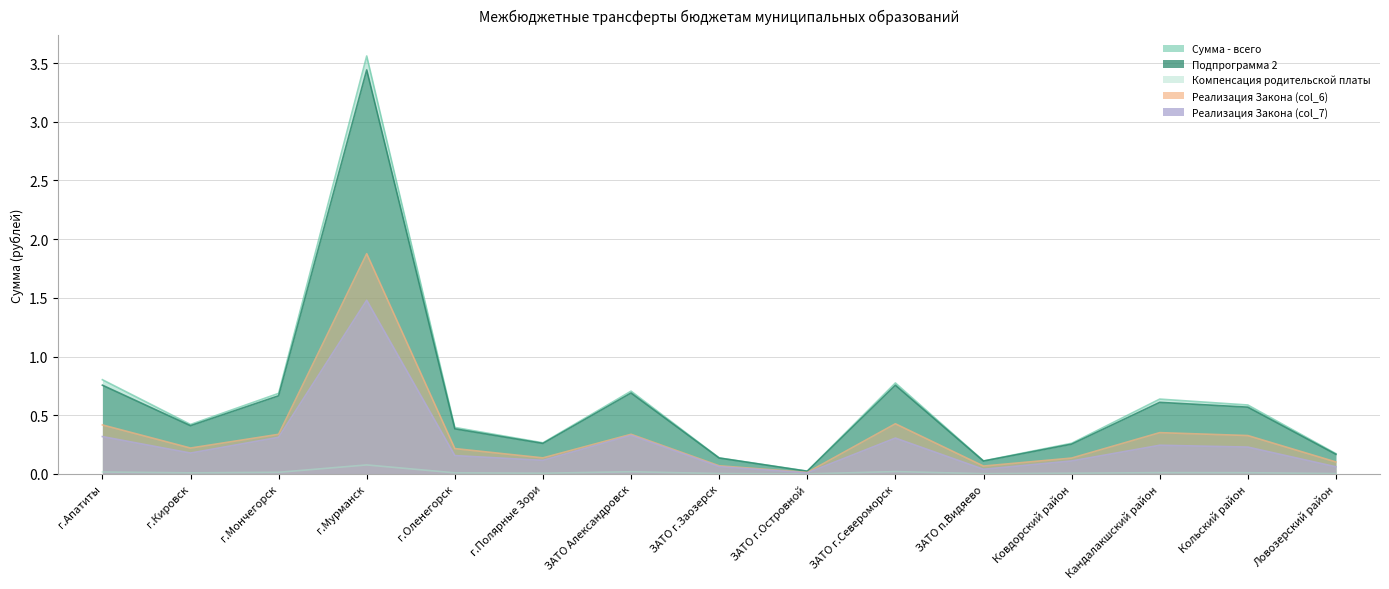

Which series has the largest total across all categories?

Сумма - всего